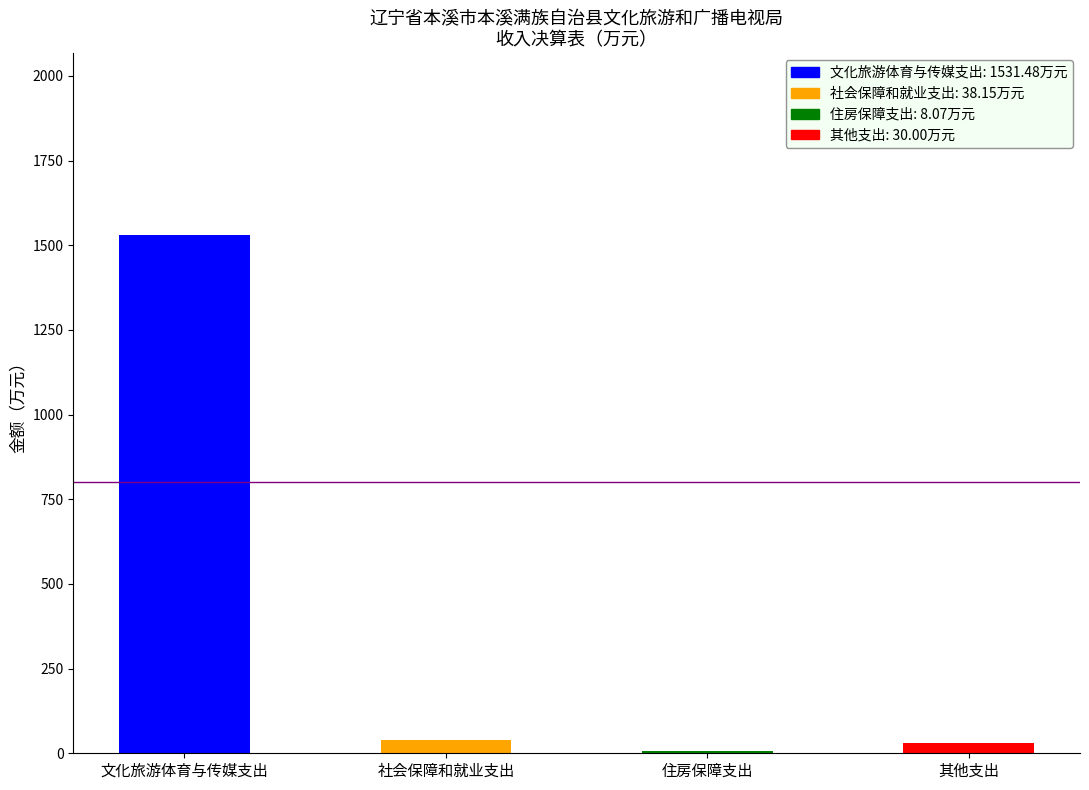

What is the difference between the second highest and minimum values in the 财政拨款收入 series?

30.1